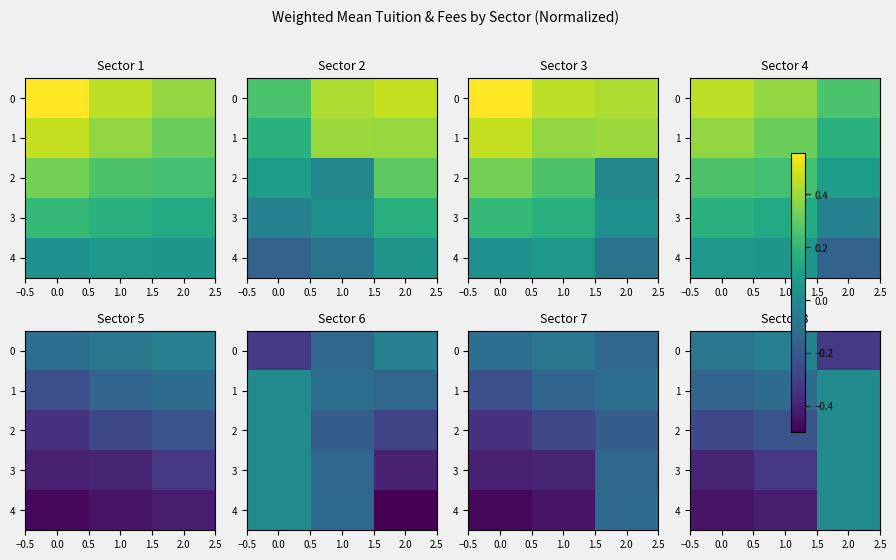

Is it true that 4 equals -0.4 at 0.0?

True